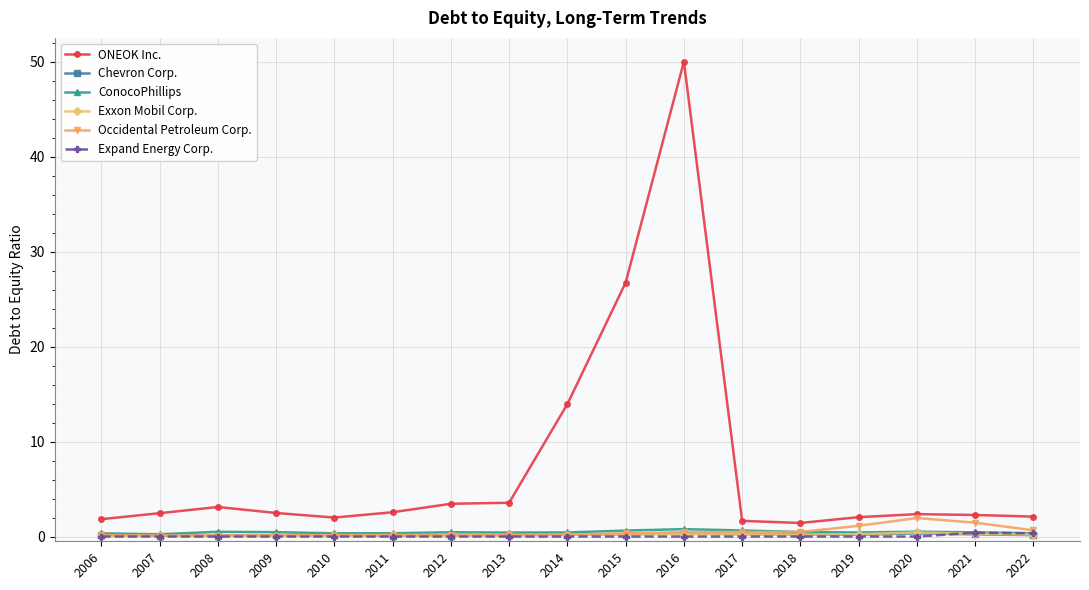

True or false: ConocoPhillips has more than 0 points higher than both neighbors.

True